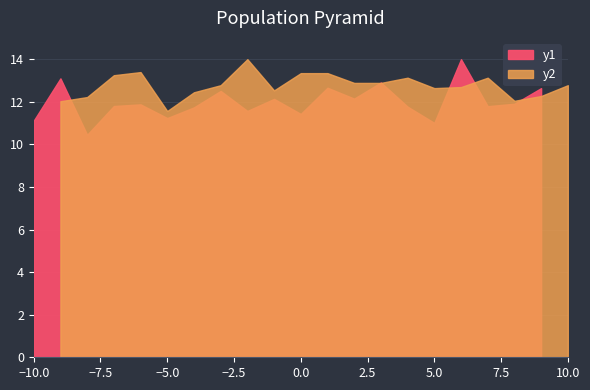

What is the lowest value of the y1 series?

10.4